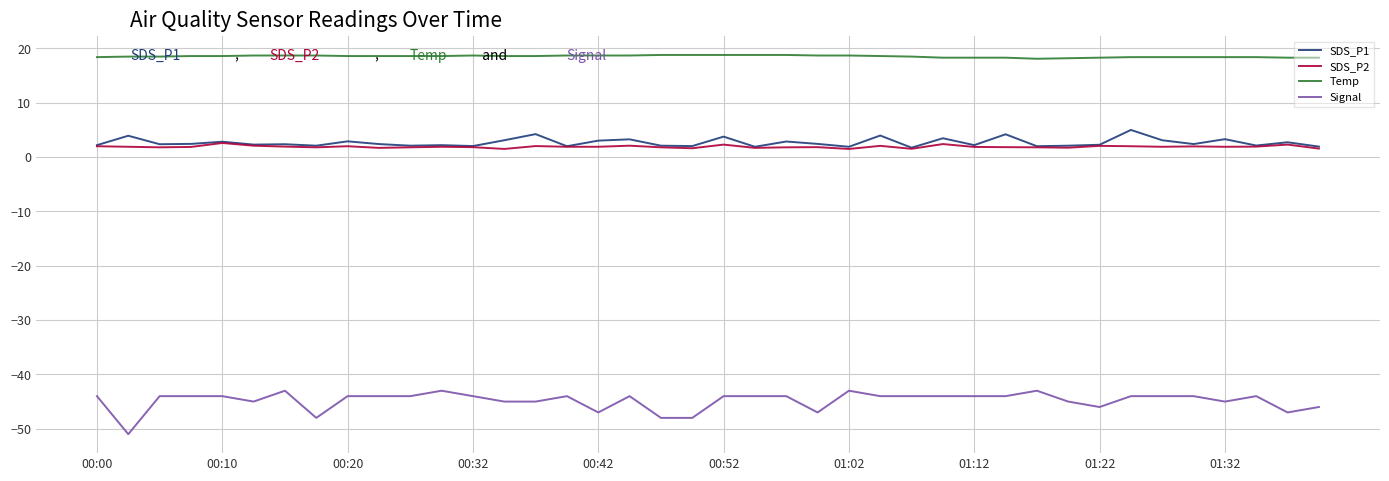

Which series has the largest total across all categories?

Temp